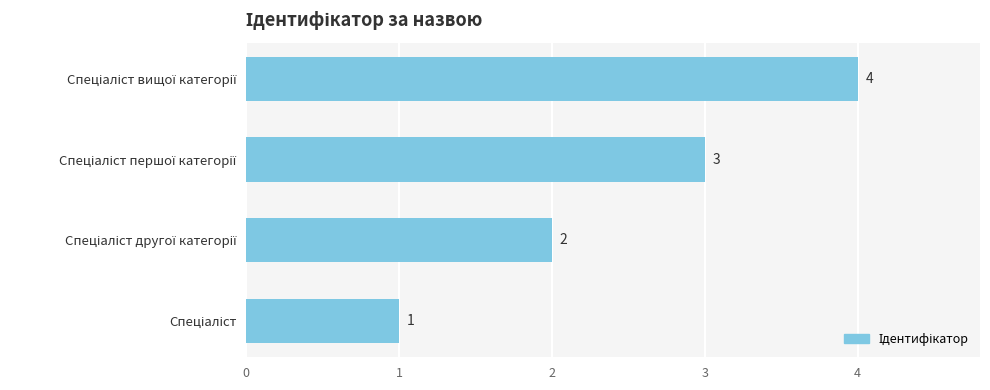

Count the values in the range 2 to 4.

3